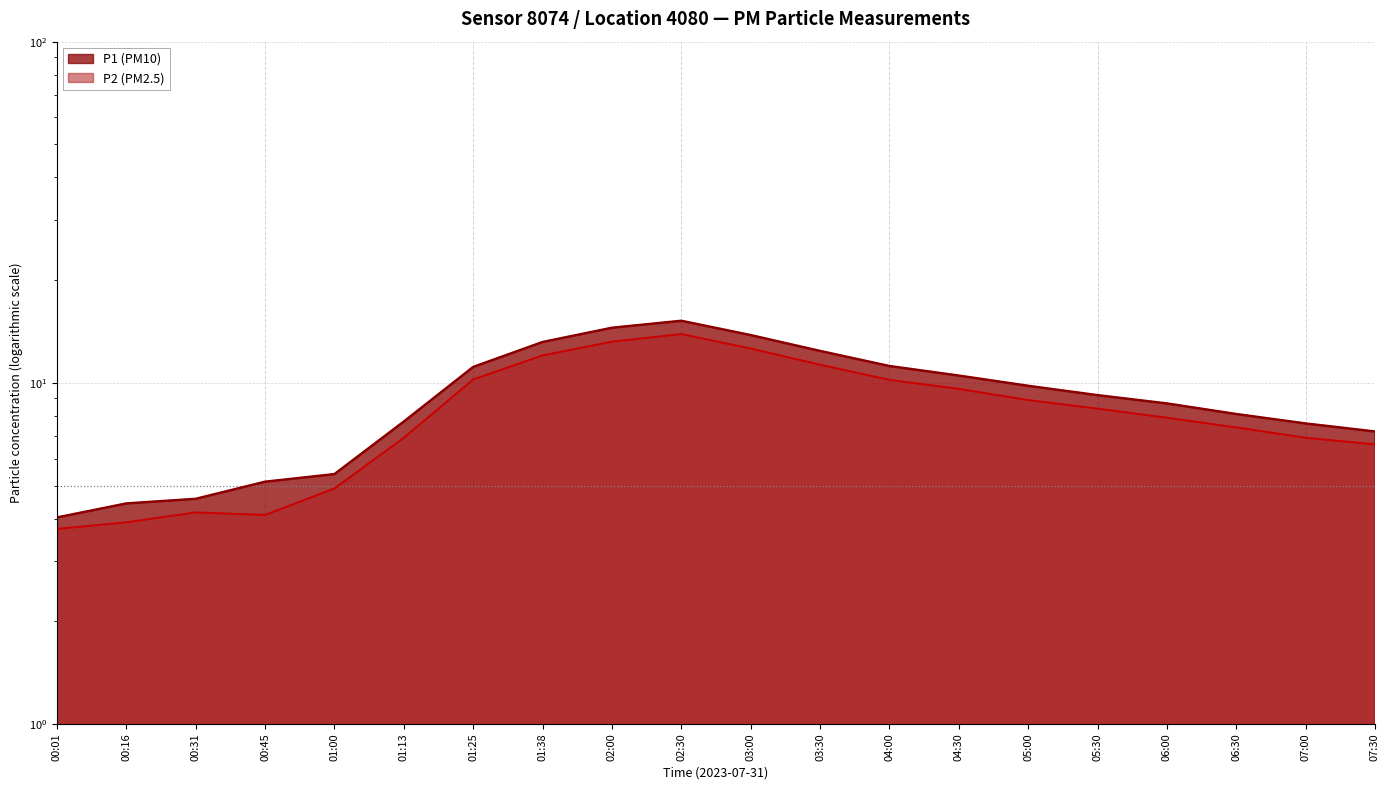

How many data points does each series have?

20